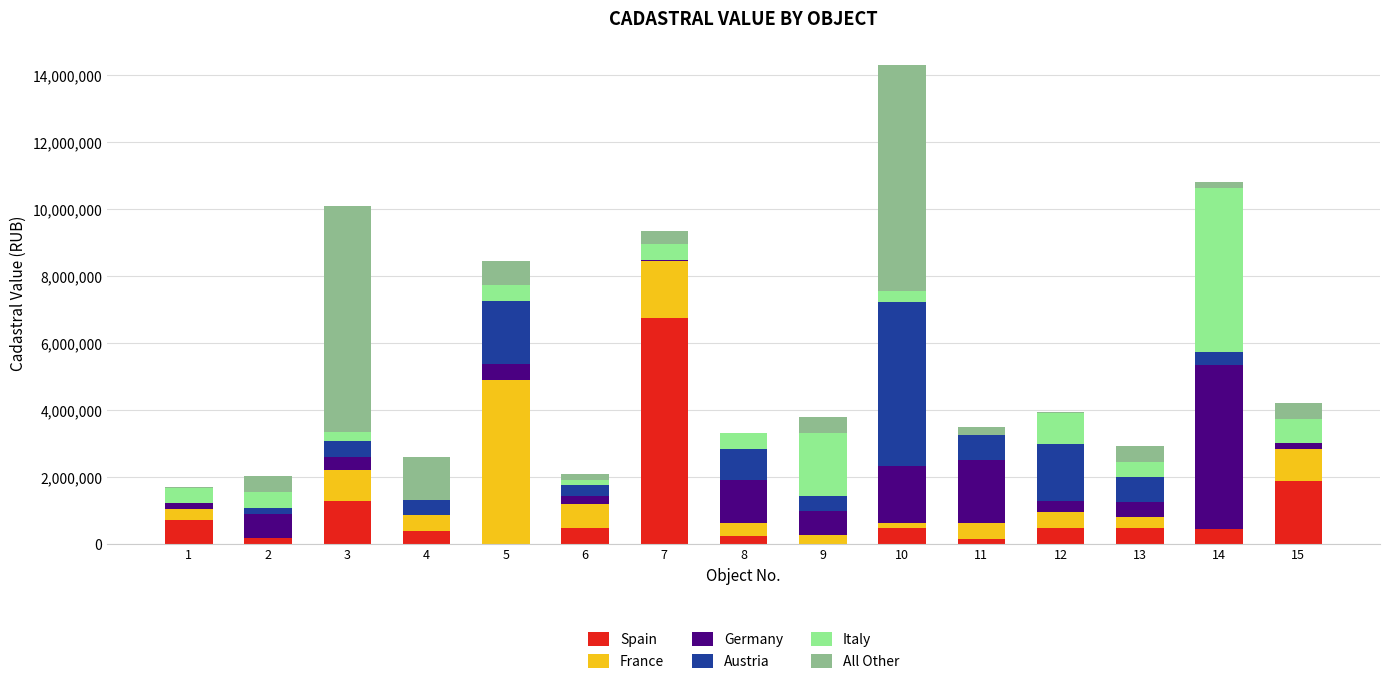

Are the bars grouped side by side (vs. stacked)?

No